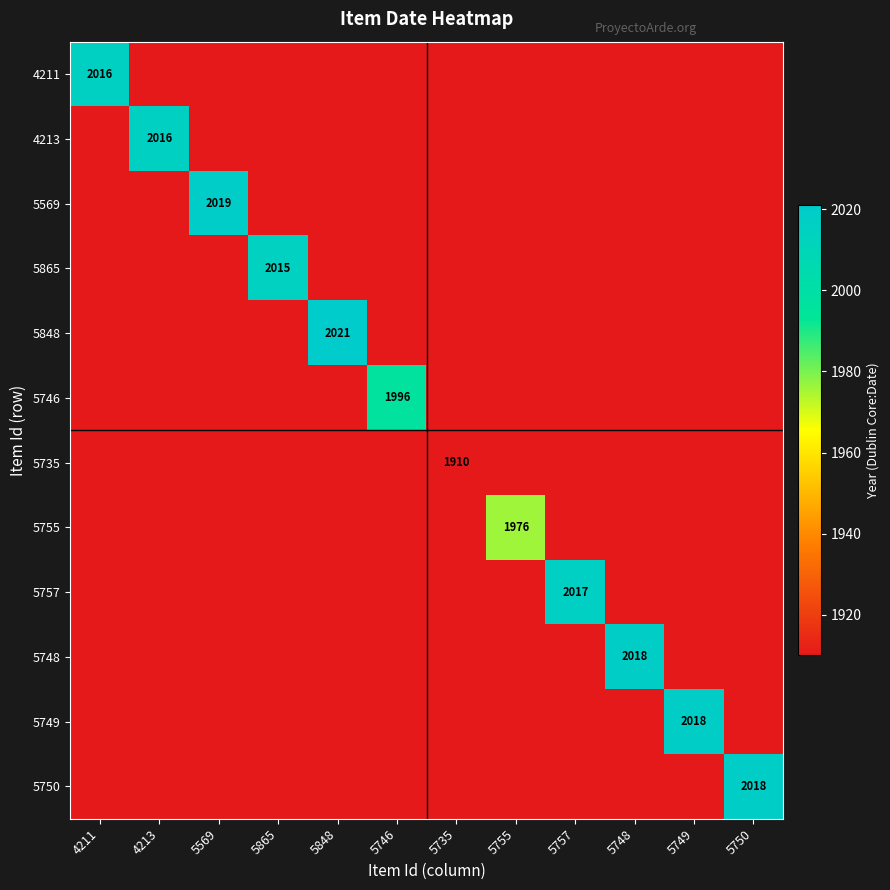

The 5748 series shows 942 at 5748. True or false?

False